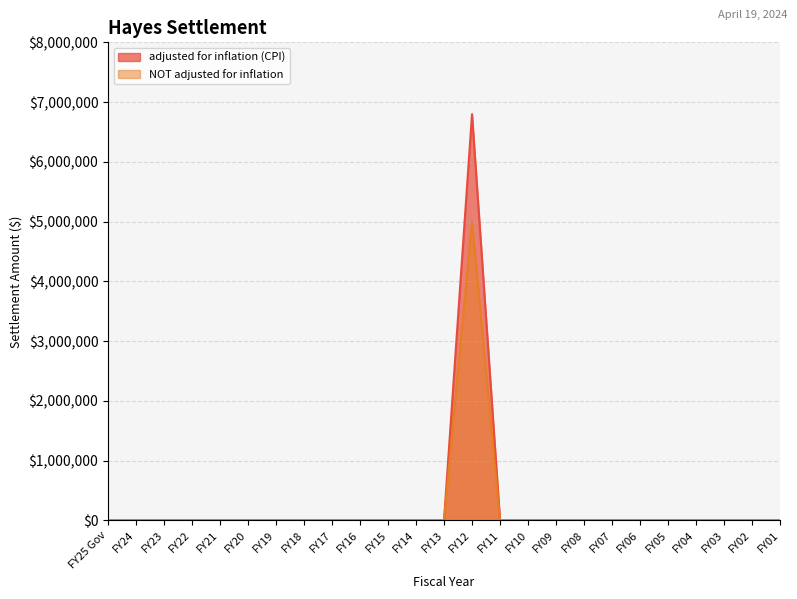

How many positive values does the NOT adjusted for inflation series have?

1